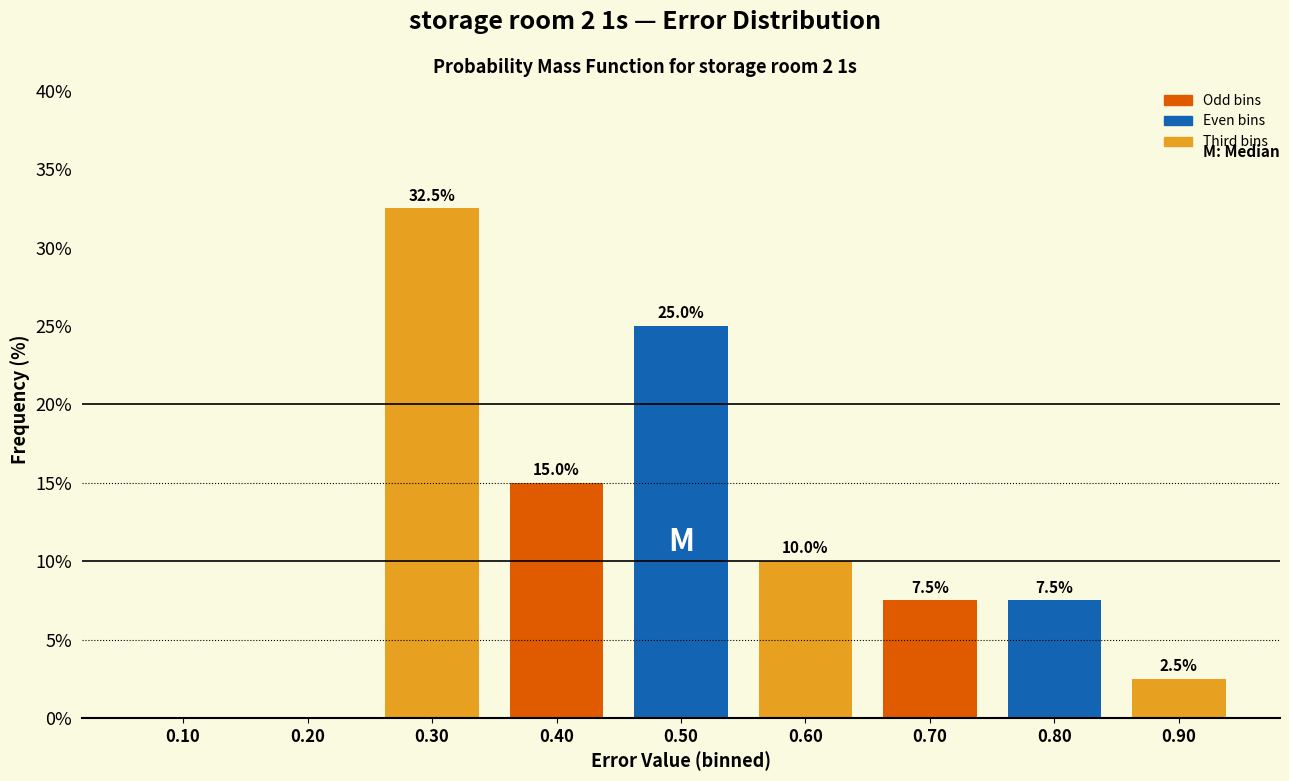

Reading left to right, transcribe all the data shown in this chart.

0.10=0.0	0.20=0.0	0.30=32.5	0.40=15.0	0.50=25.0	0.60=10.0	0.70=7.5	0.80=7.5	0.90=2.5